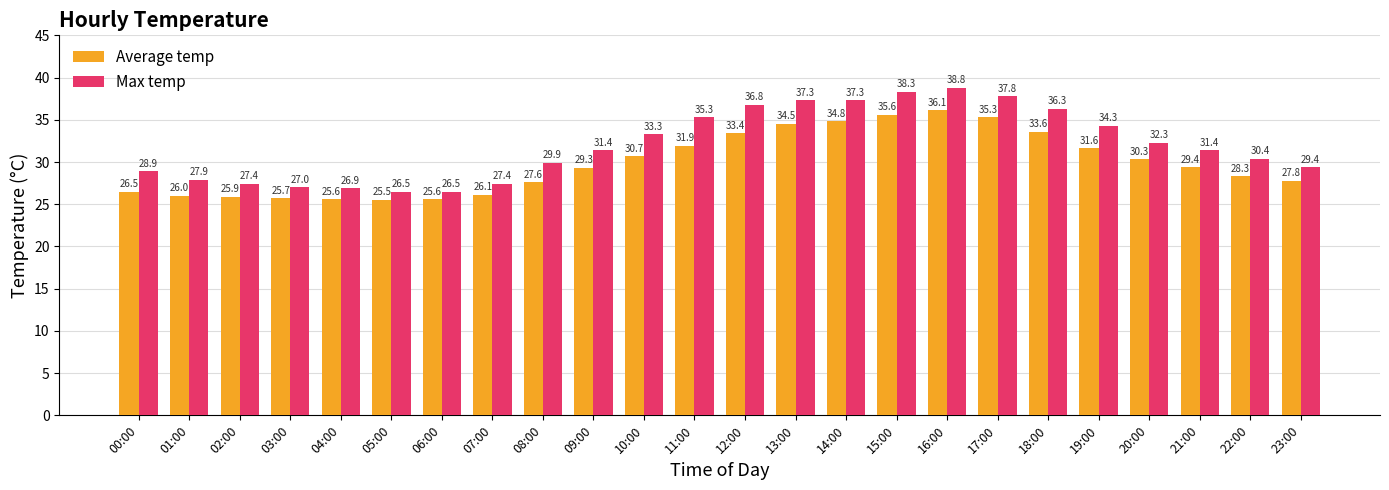

Rank the series by their average value, from highest to lowest.

Max temp, Average temp